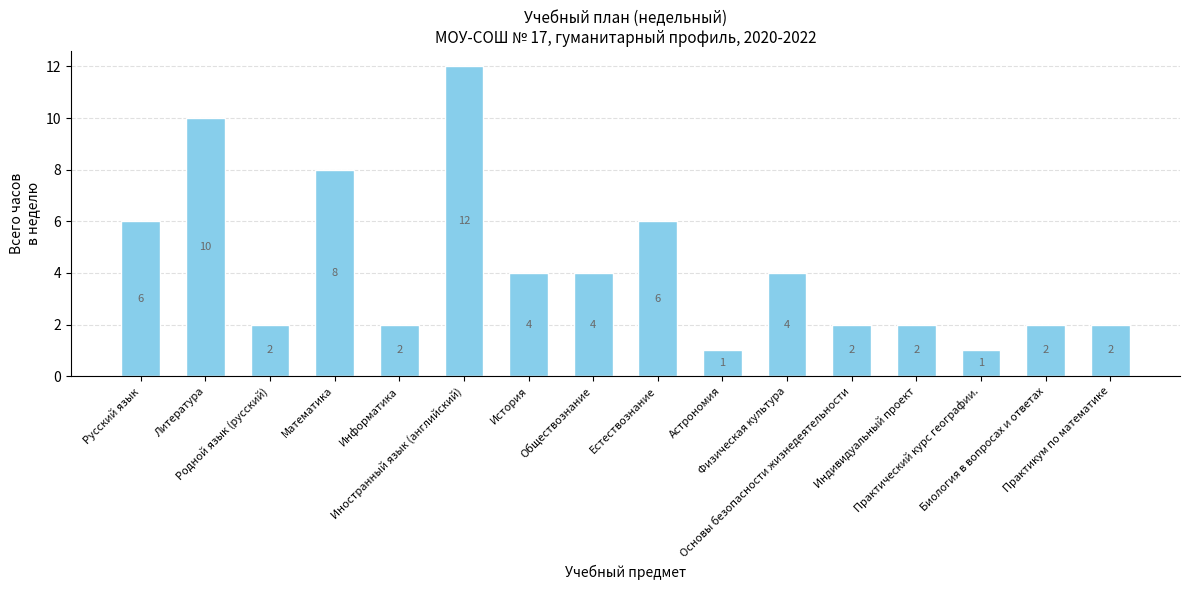

What is the smallest value displayed?

1